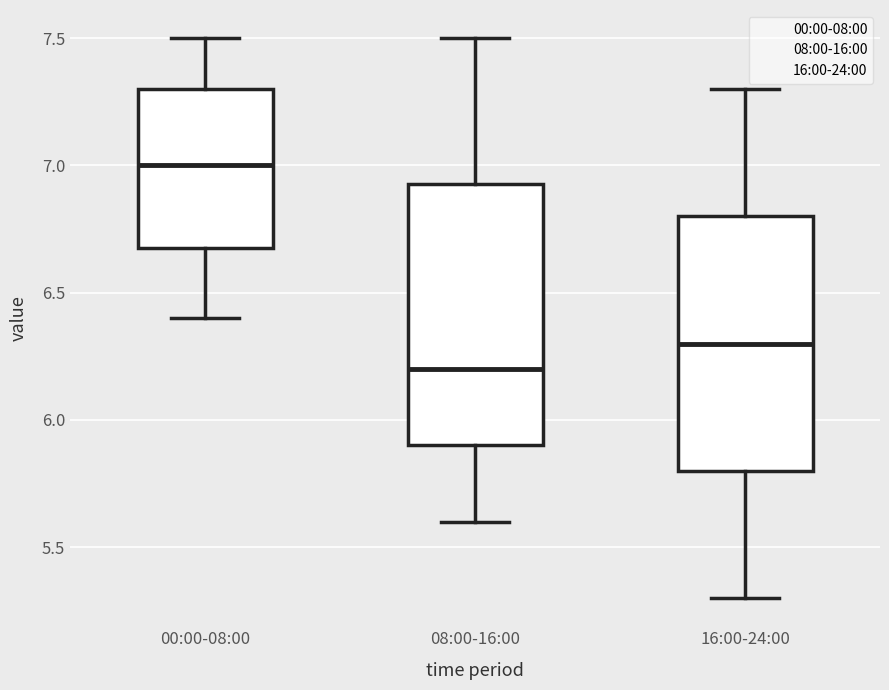

Which box's median line is the highest?

00:00-08:00